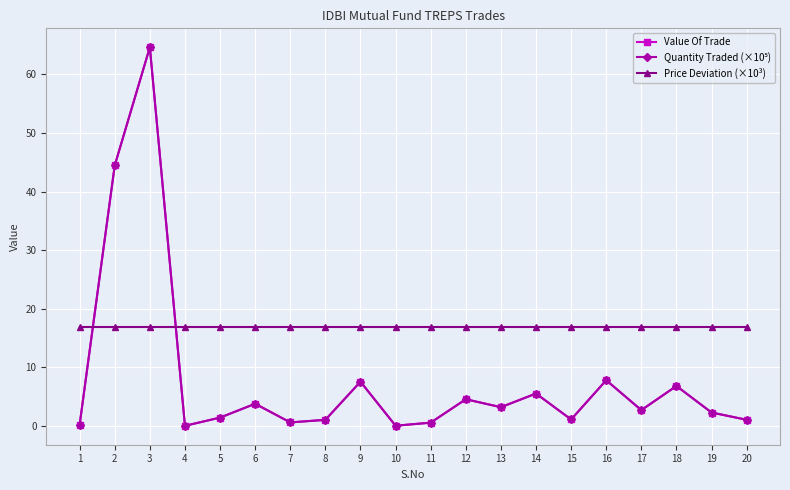

What is the difference between the highest and lowest values at 13?

13.6